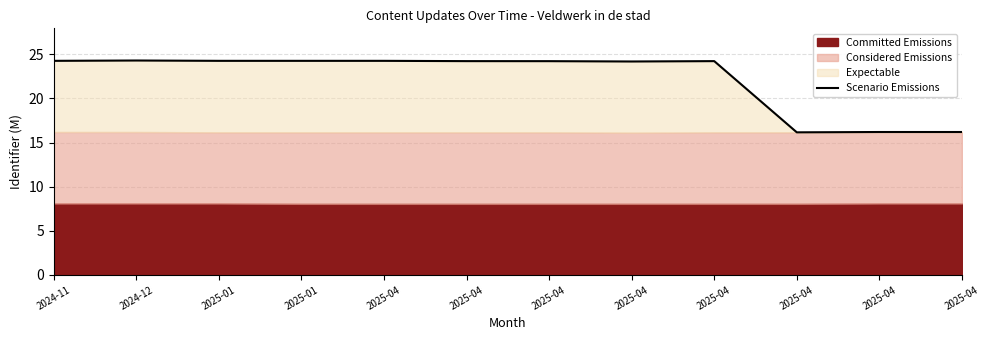

What is the value of the 10th point from the left?

24.2